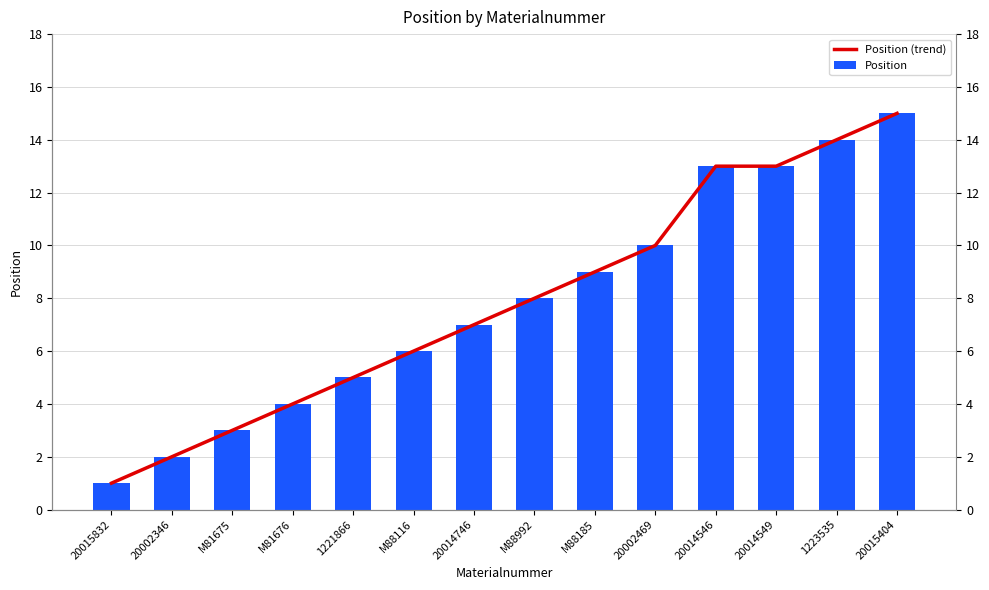

What is the value of the Position (trend) bar at the 14th from the left?

15